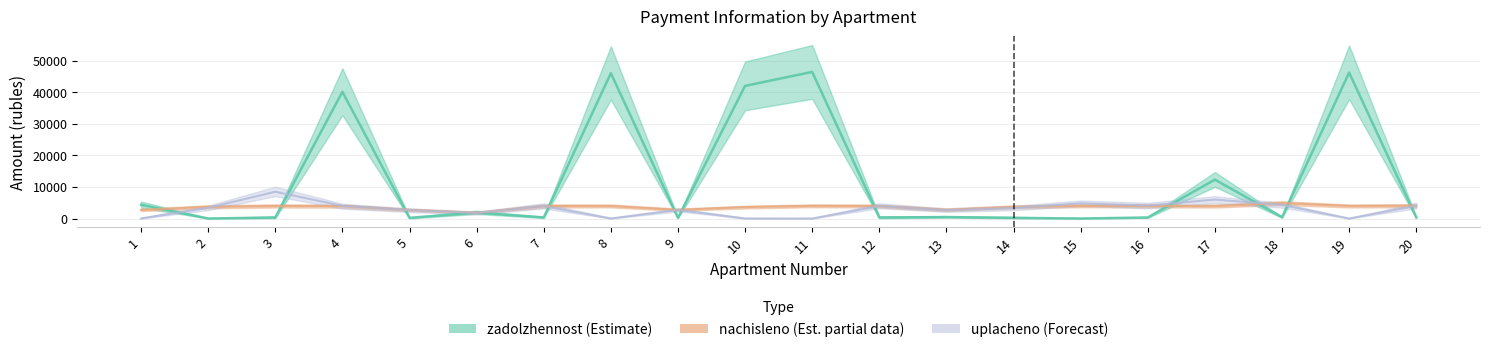

At which label does zadolzhennost reach its peak?

11